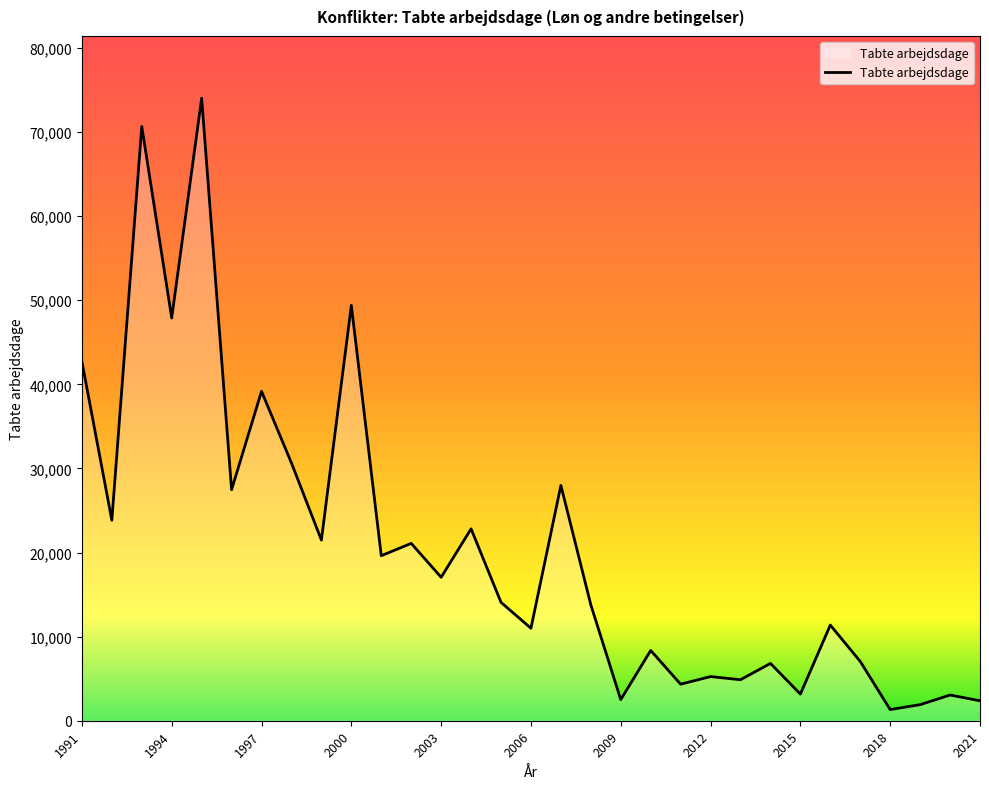

What is the greatest value displayed?

74028.0